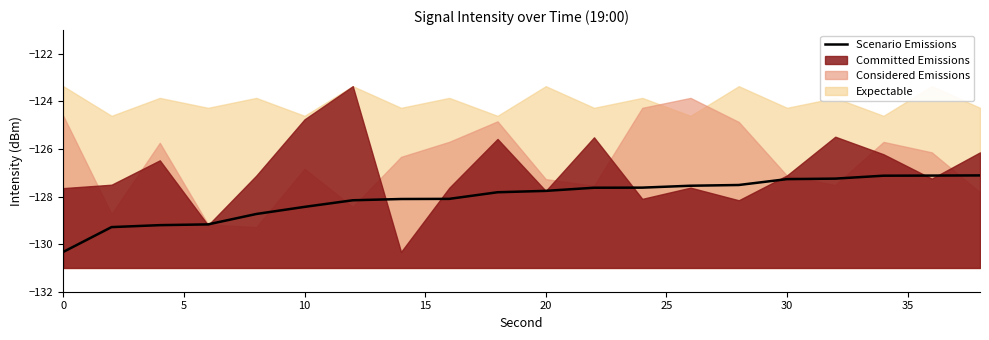

True or false: Scenario Emissions has a value of -128.4 at 10.

True